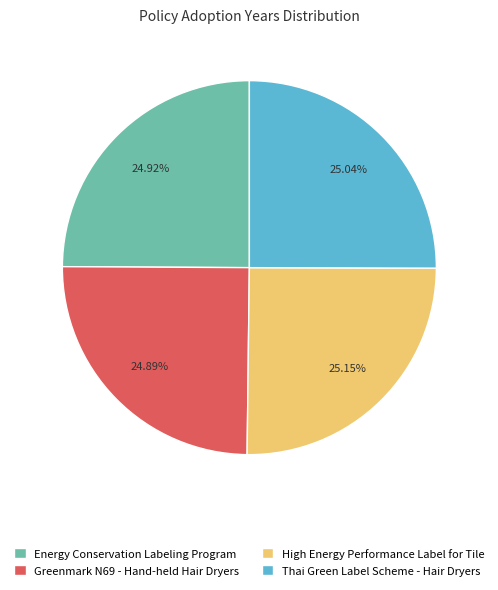

Is it true that High Energy Performance Label for Tile is 25% of the pie?

True